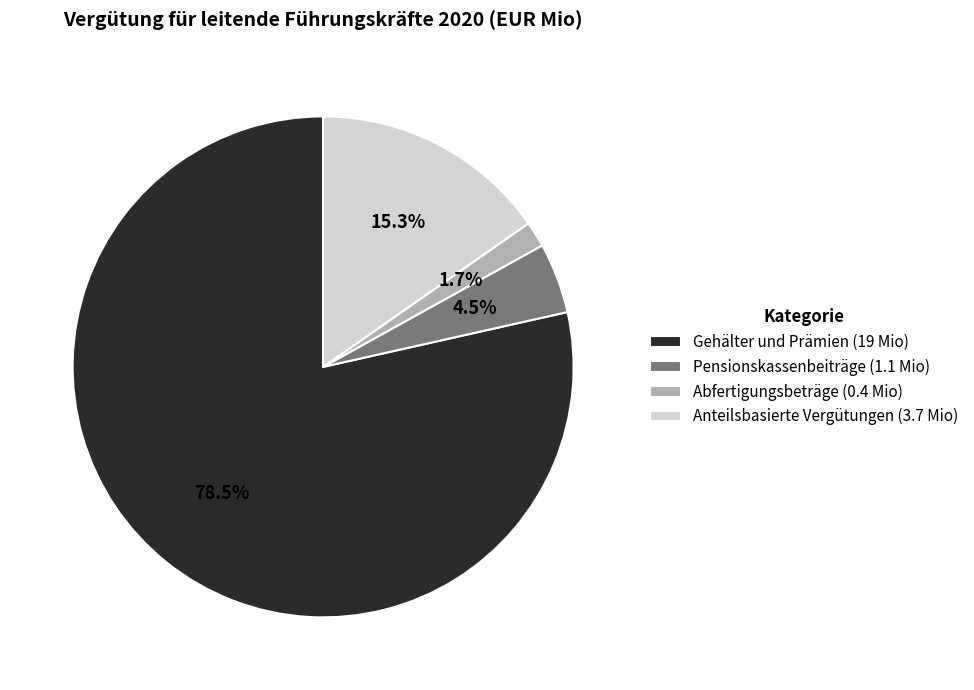

To the nearest percent, what is the combined percentage of Pensionskassenbeiträge and Gehälter und Prämien?

83%